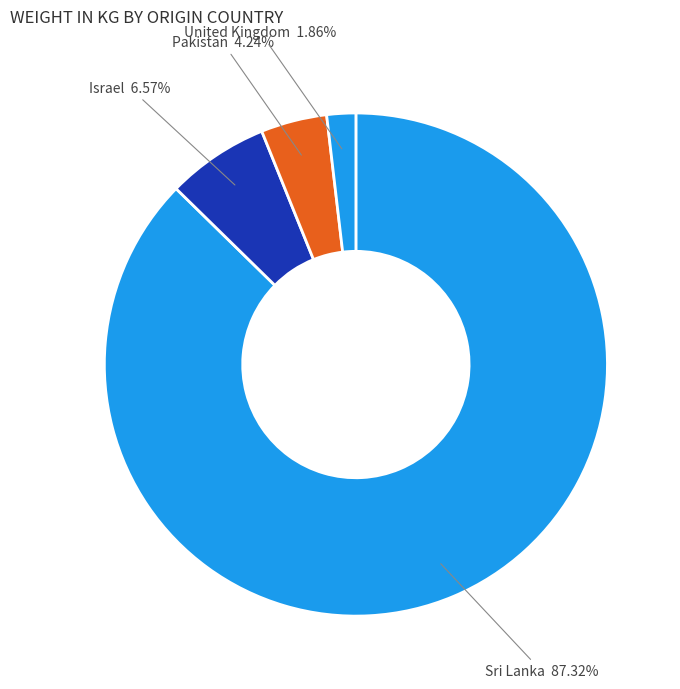

Does Sri Lanka represent more than half of the total?

Yes